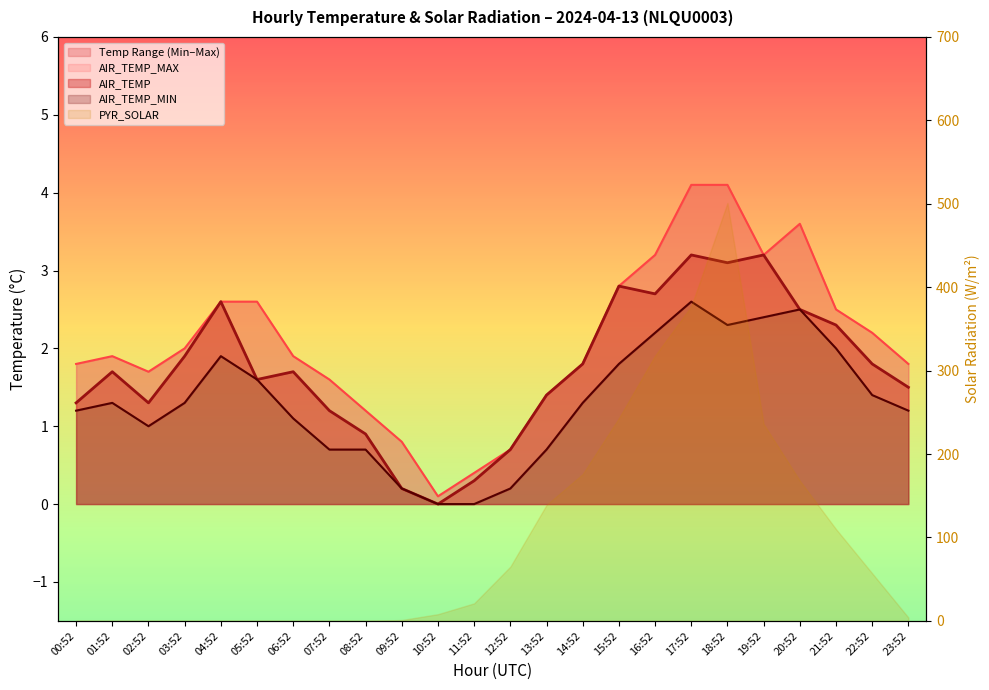

Does the chart have visible grid lines?

No